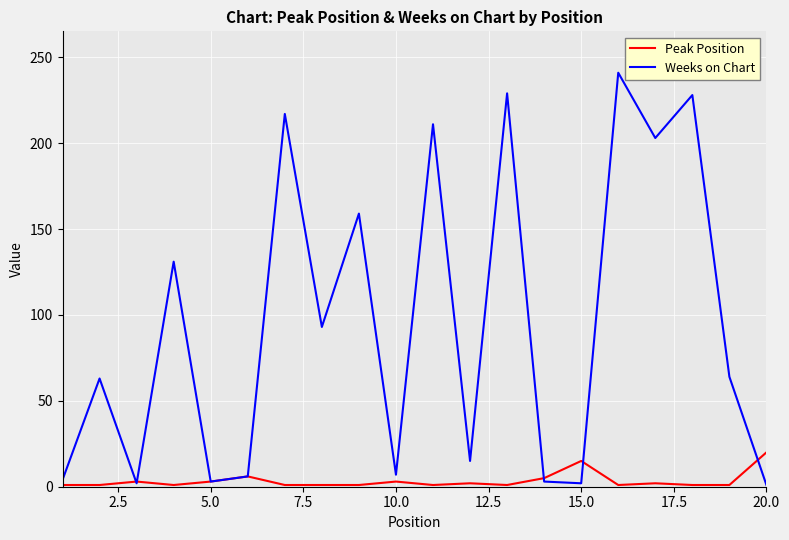

Which series has the largest range (max minus min)?

Weeks on Chart